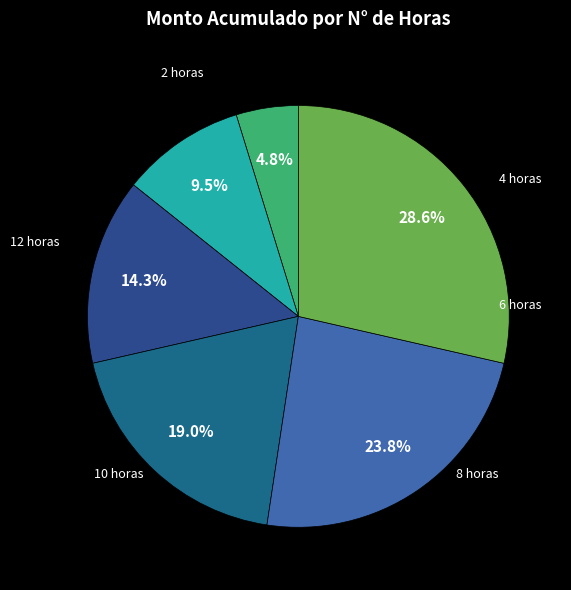

Do 10 horas and 4 horas together represent more than half of the pie?

No